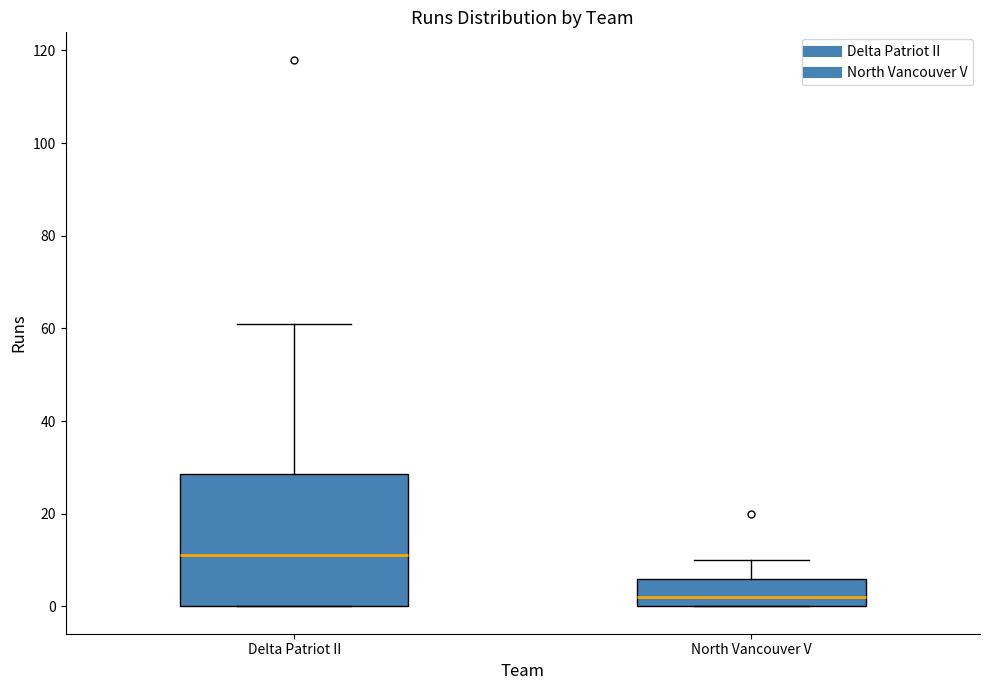

Reading left to right, transcribe this box plot: for each box, give where its median line is, the range the box spans, and where its two whiskers end, as read against the y-axis. The values are not printed on the chart, so give them approximately, as read against the axis.

Delta Patriot II: median 12, box 0 to 28, whiskers 0 to 62
North Vancouver V: median 2, box 0 to 6, whiskers 0 to 10